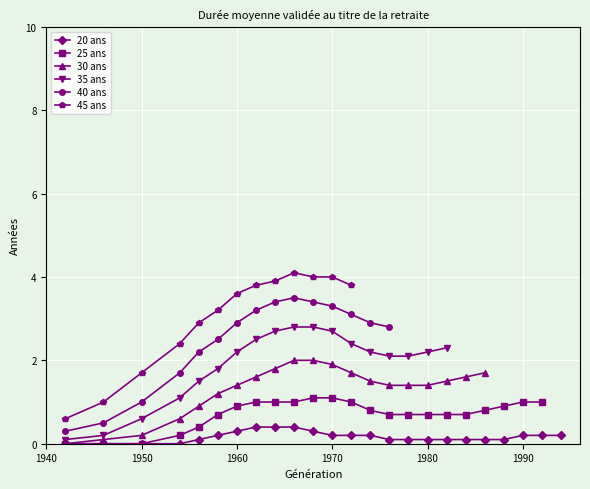

Which series ends up on top after the final intersection of 25 ans and 30 ans?

25 ans